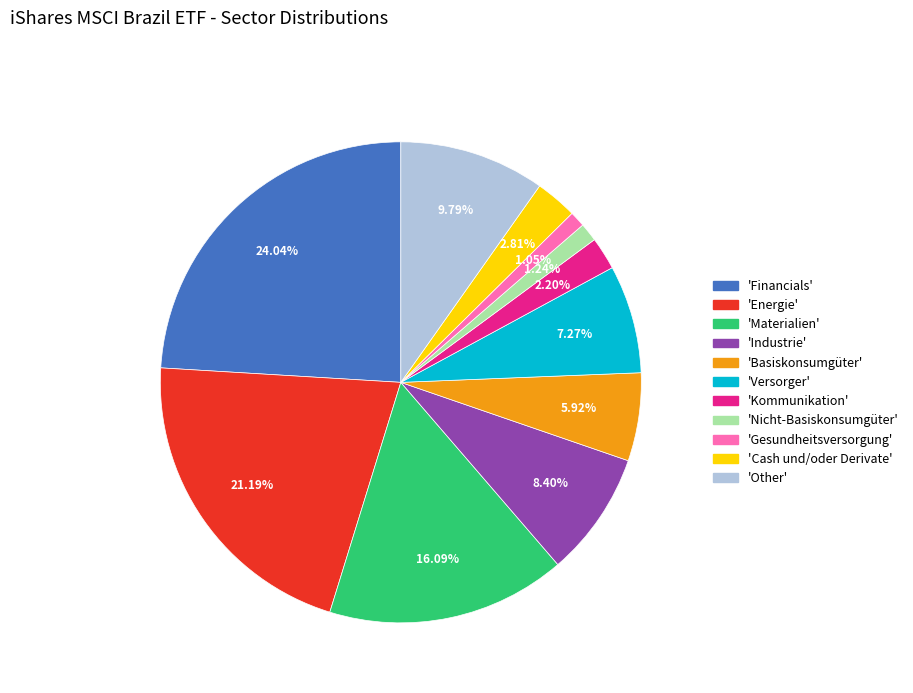

Is there a majority slice in this chart?

No